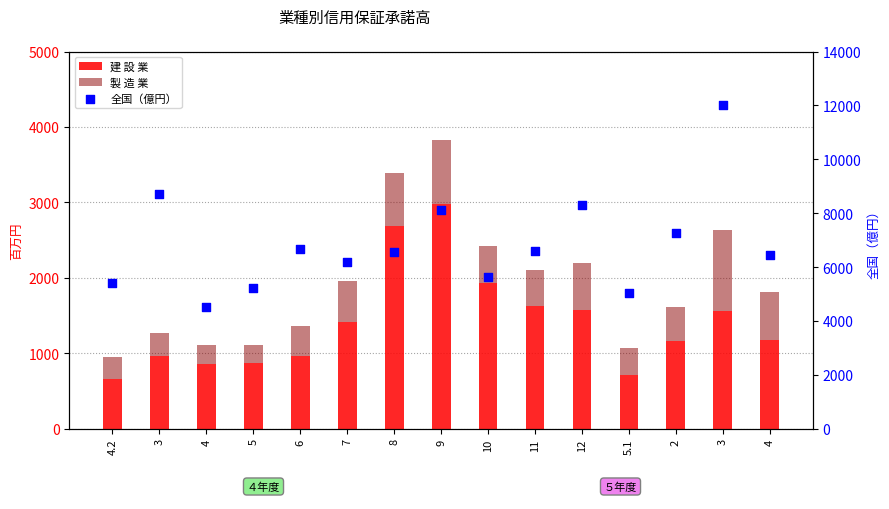

Which series has the largest total across all categories?

全国（億円）